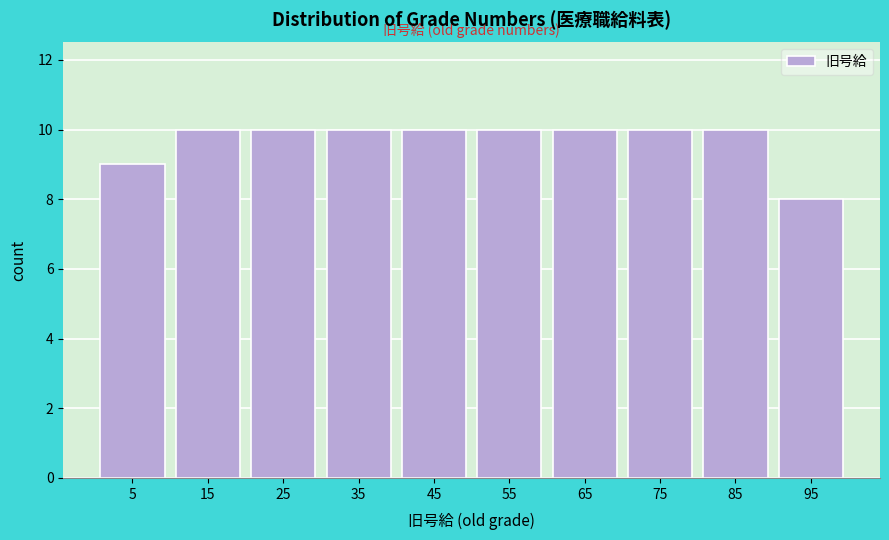

What is the height of the bar covering 90 to 100 on the x-axis? The values are not printed on the chart, so give them approximately, as read against the axis.

8